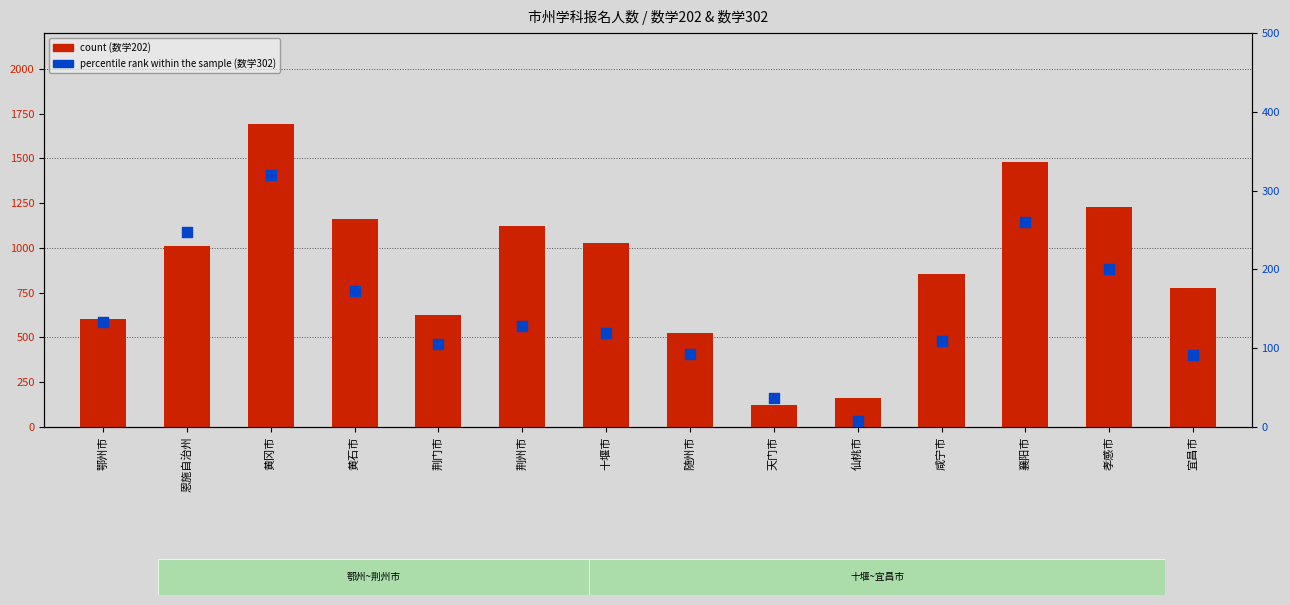

What are all the series names shown in the legend?

count, percentile rank within the sample